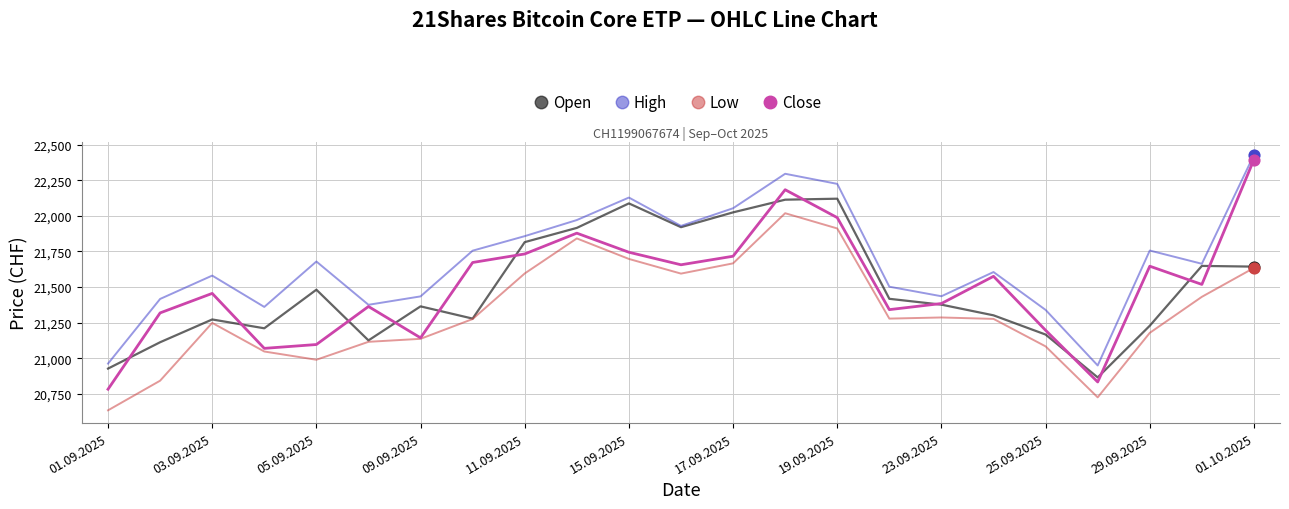

Which series has the largest range (max minus min)?

Close